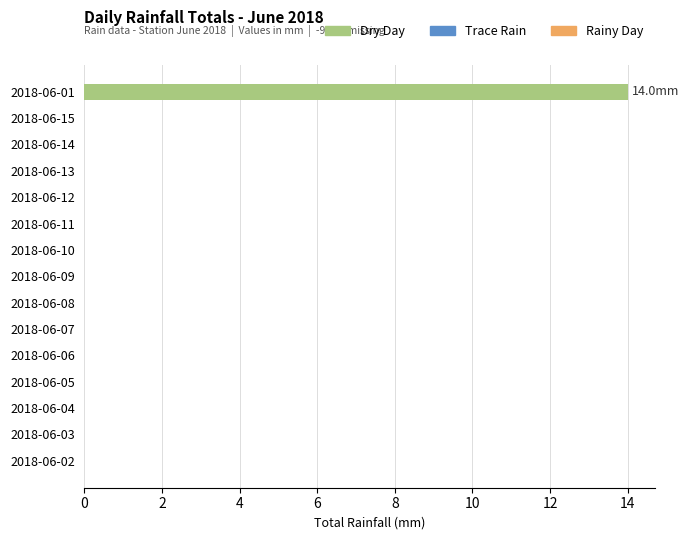

What is the sum of the values at 2018-06-01 and 2018-06-09?

14